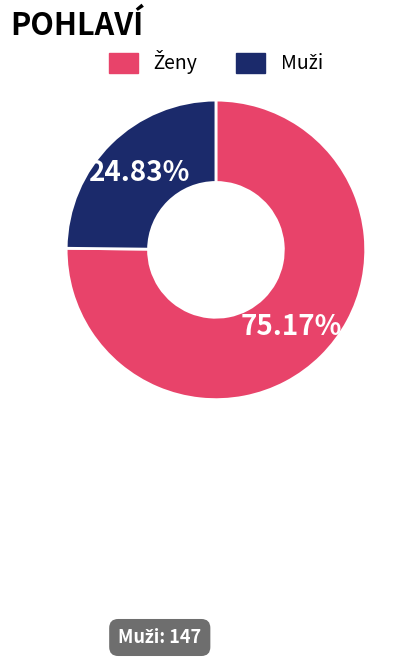

To the nearest percent, what percentage of the pie is Muži?

25%